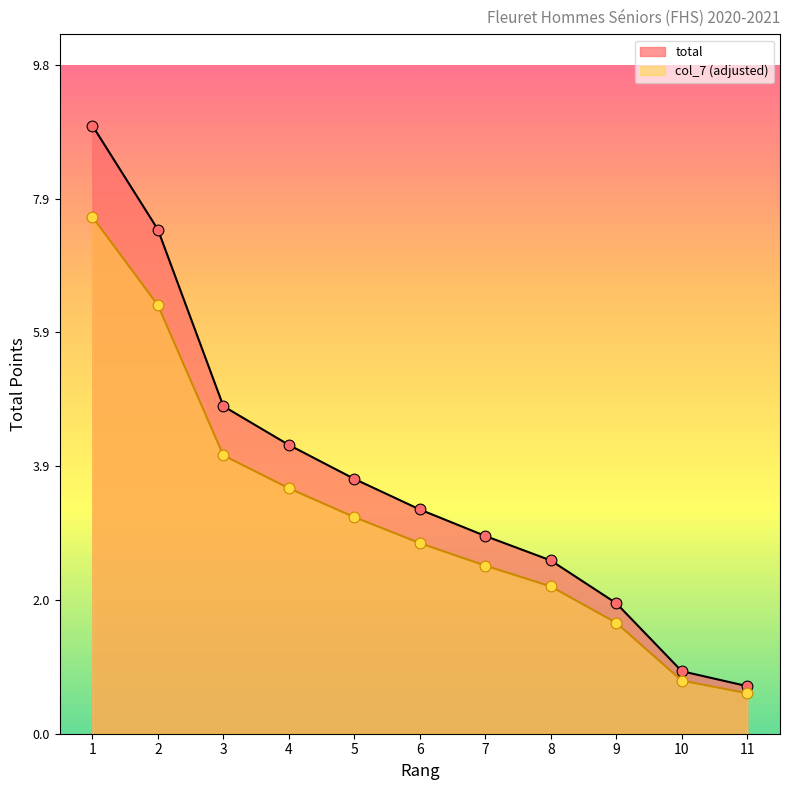

At how many categories does at least one series exceed 4?

4